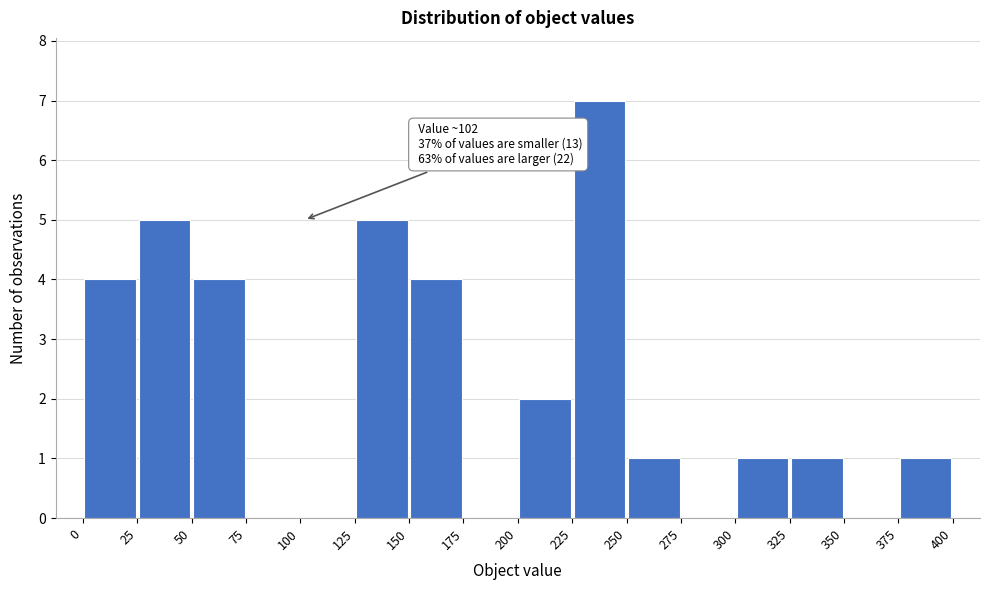

Which range on the x-axis has the tallest bar?

225 to 250